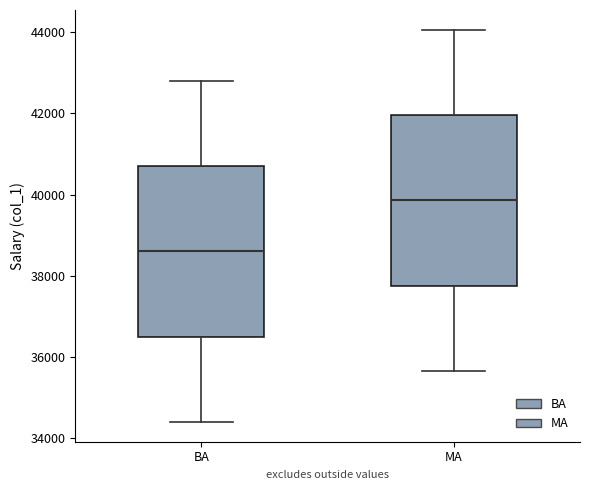

Reading left to right, read every box against the y-axis: the position of its median line, the range the box covers, and the ends of its whiskers. The values are not printed on the chart, so give them approximately, as read against the axis.

BA: median 38600, box 36600 to 40800, whiskers 34400 to 42800
MA: median 39800, box 37800 to 42000, whiskers 35600 to 44000